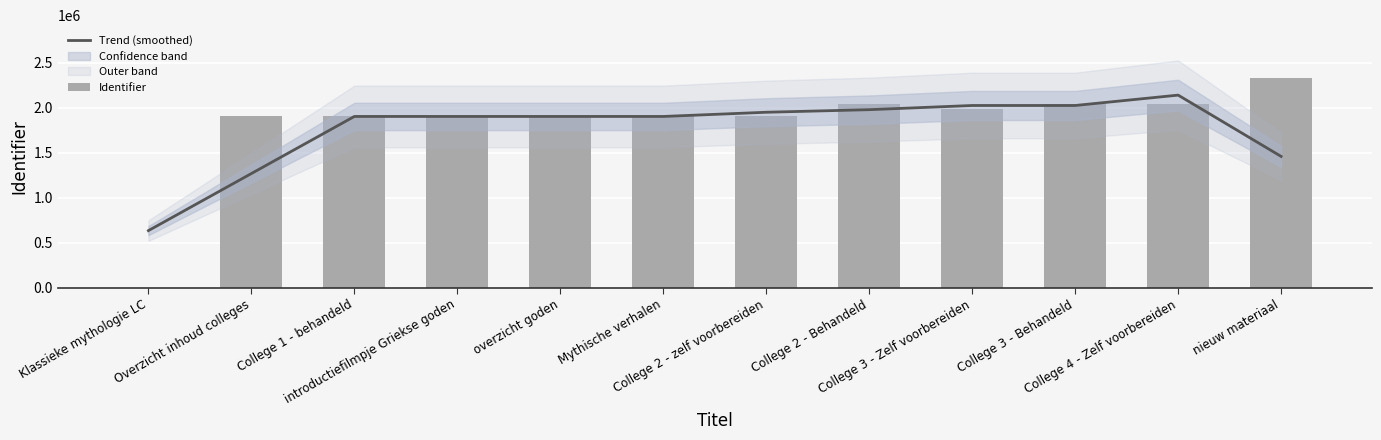

Which has a higher value, introductiefilmpje Griekse goden or College 2 - Behandeld?

College 2 - Behandeld